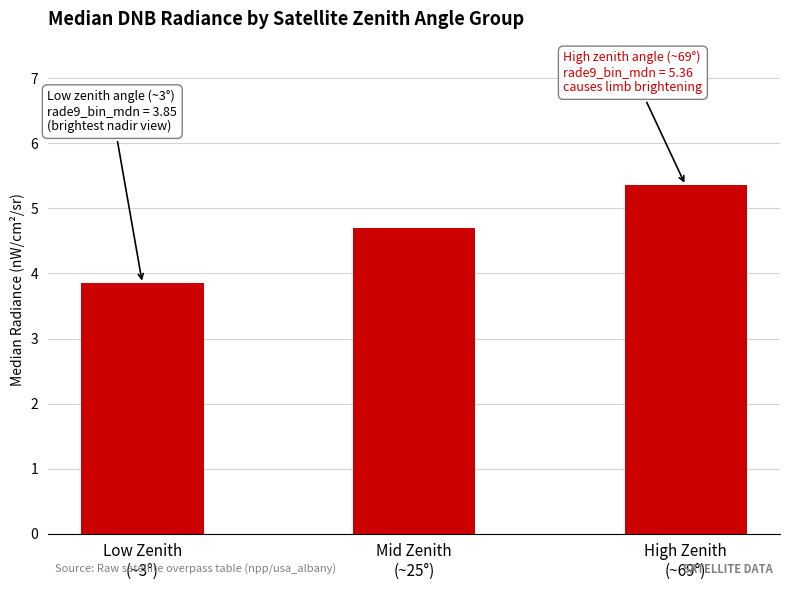

Approximately how many times larger is the value at High Zenith
(~69°) compared to Low Zenith
(~3°)?

1.4